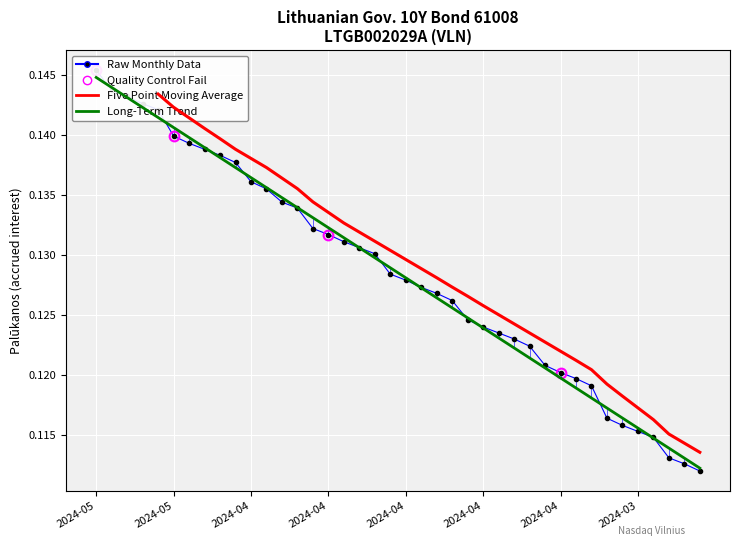

Is it true that the value at 2024-04-24 is 0.1?

True